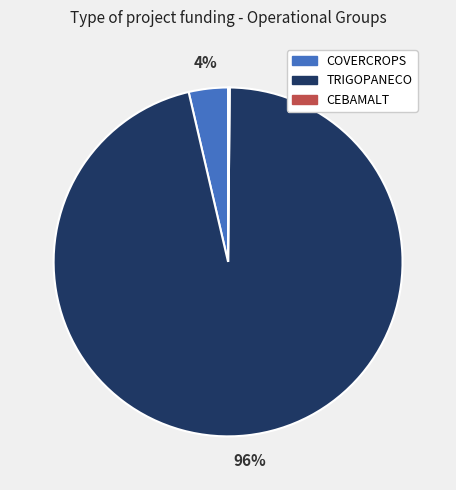

Is there any slice that represents more than half of the pie?

Yes